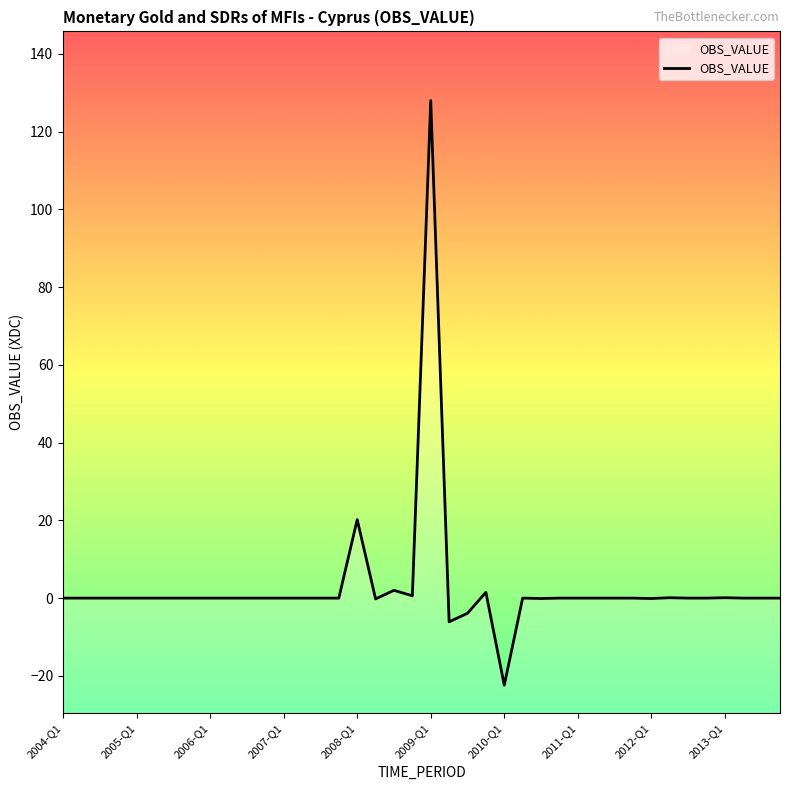

Is it true that the value at 19 is 1.0?

False